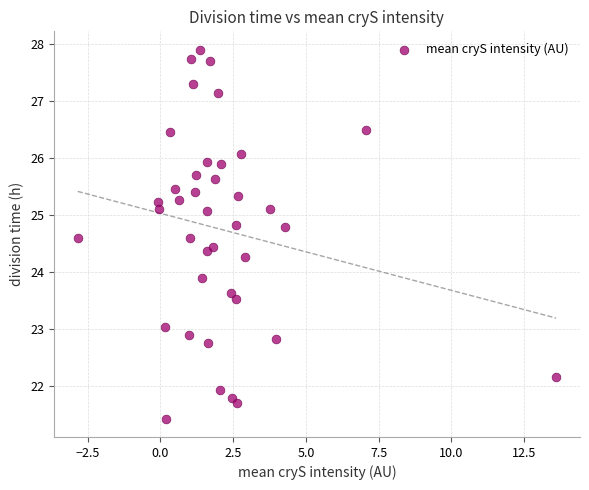

What is the range of X values (max minus min)?

16.4